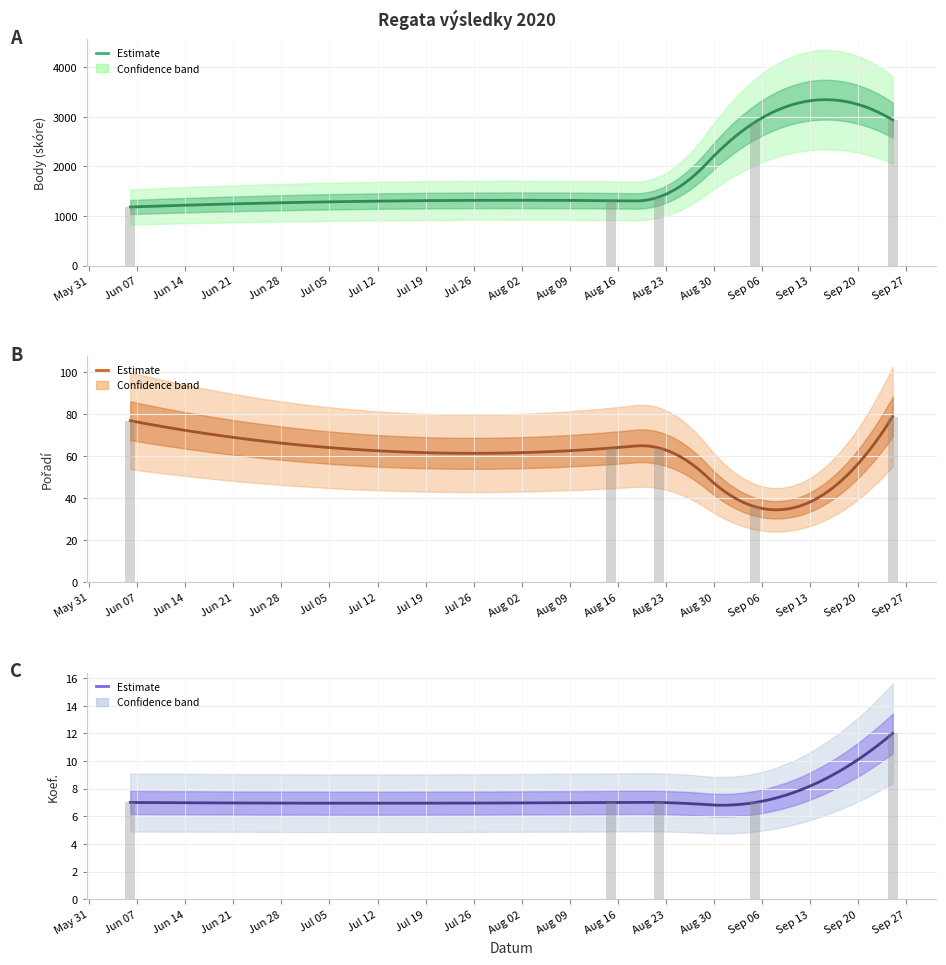

How many bars are there in each group?

3